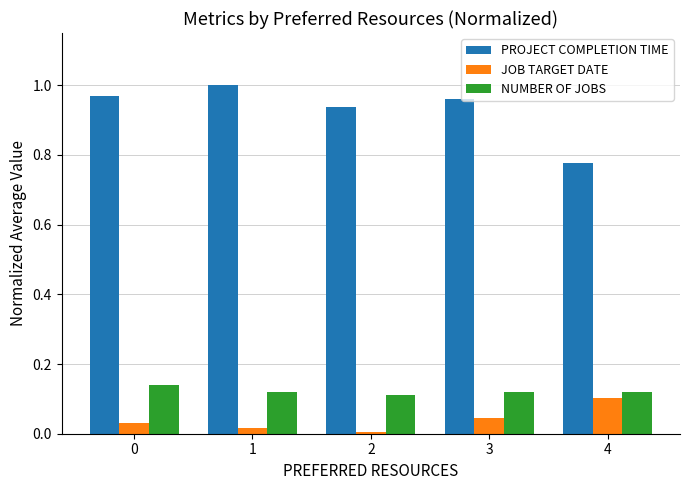

At 1, list the series in order from smallest to largest.

JOB TARGET DATE, NUMBER OF JOBS, PROJECT COMPLETION TIME